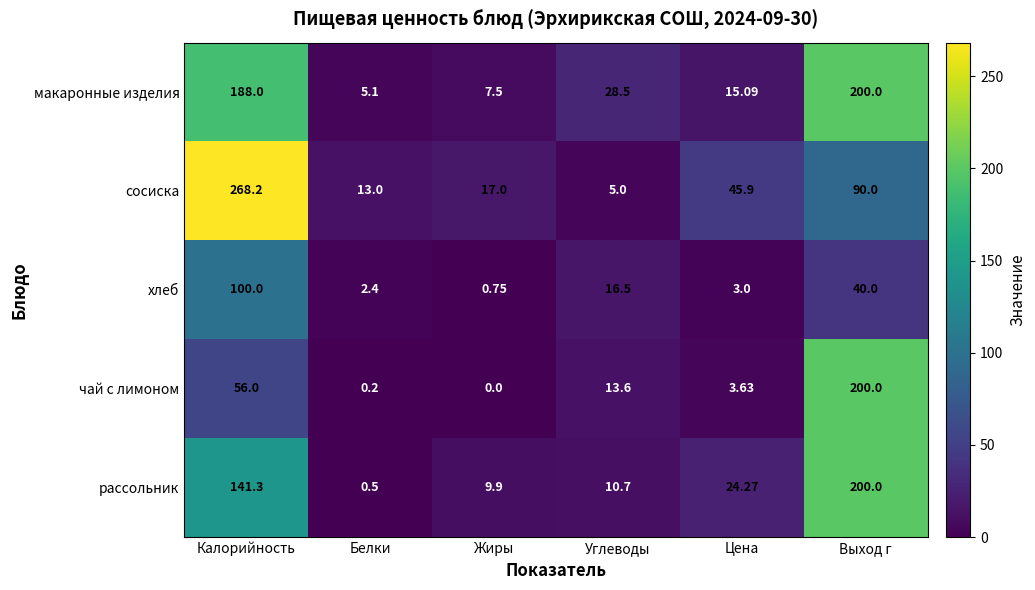

At which label is рассольник closest to 100?

Калорийность